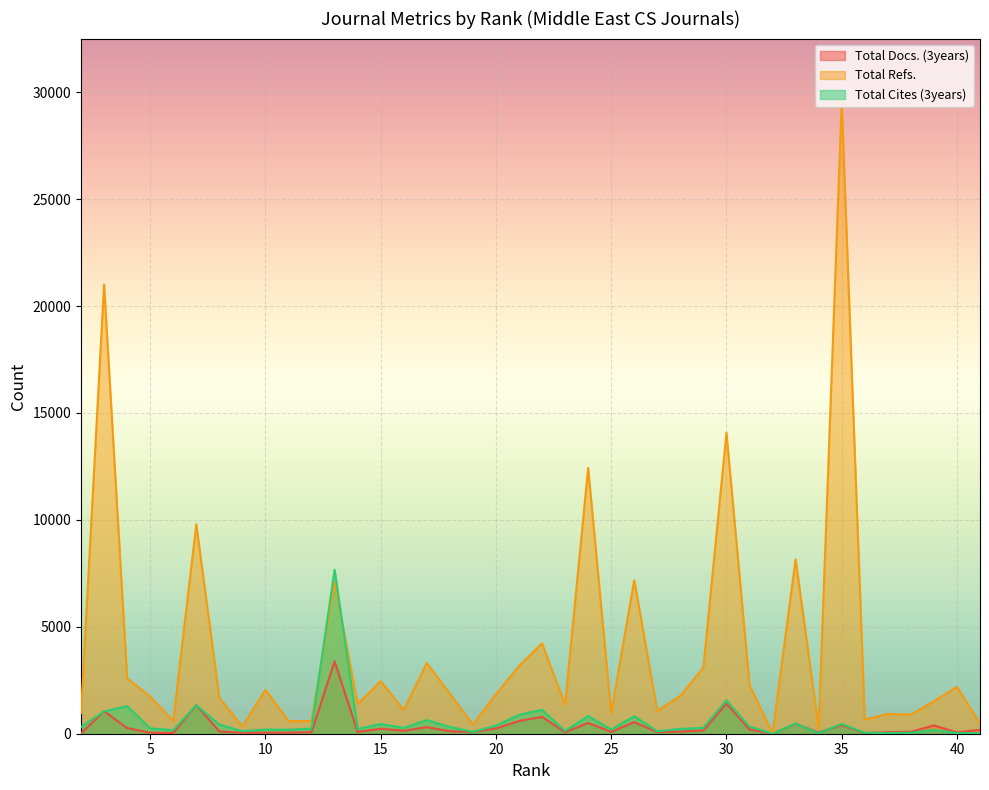

True or false: Total Refs. has more than 2 interior local peaks.

True